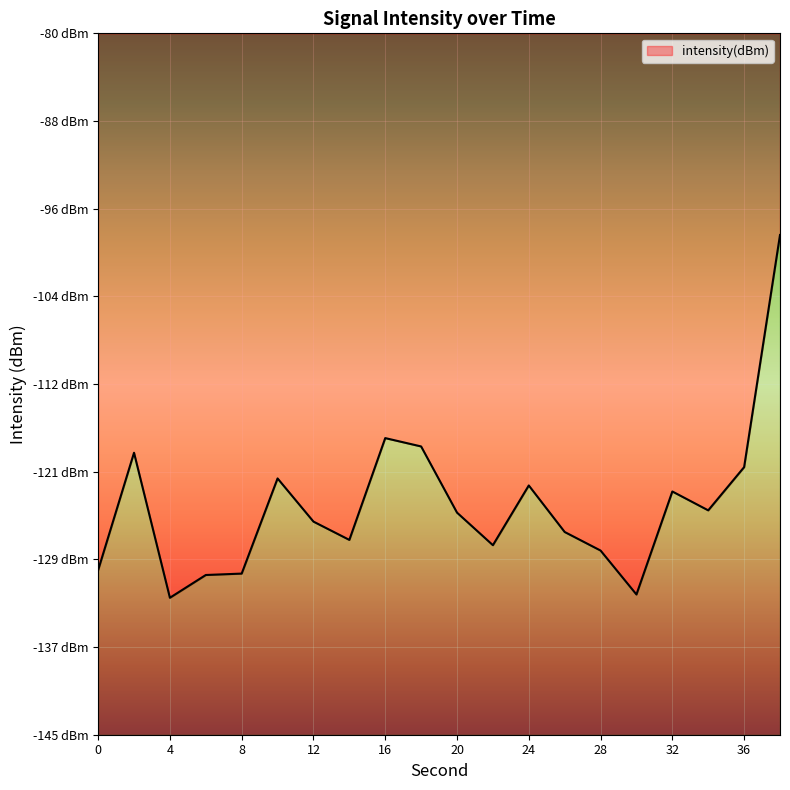

What is the value of the 14th point from the left?

-126.2